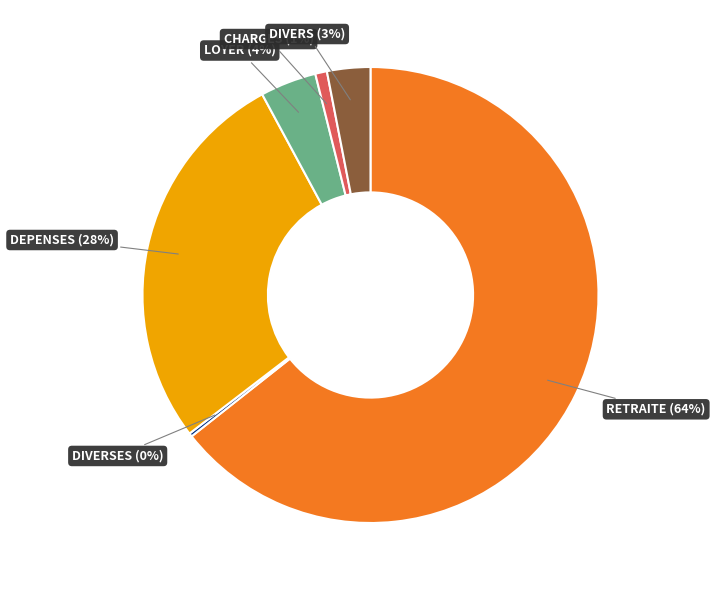

Is there a majority slice in this chart?

Yes